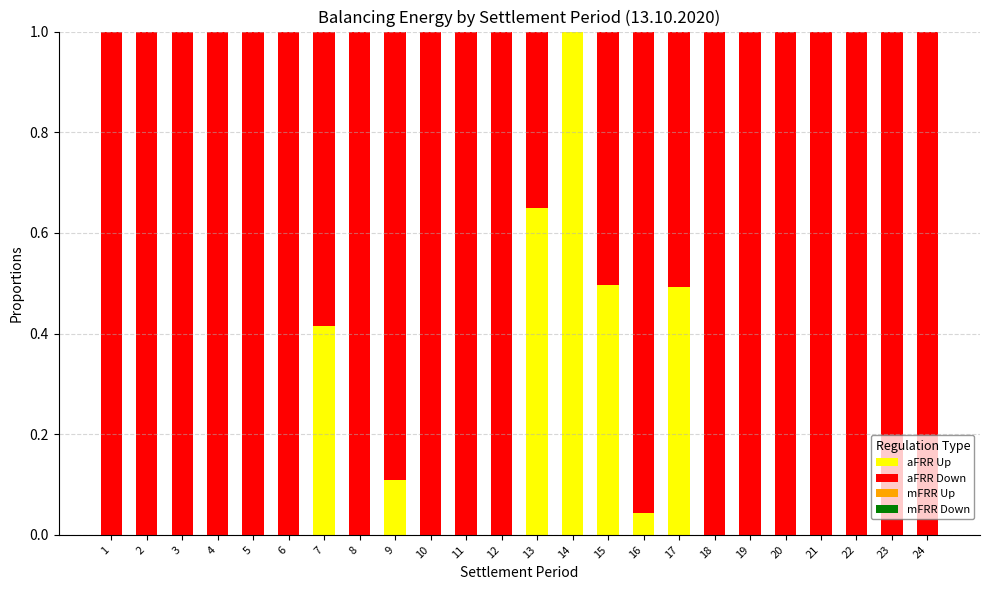

The value of aFRR Up at 17 is 0.2. True or false?

False